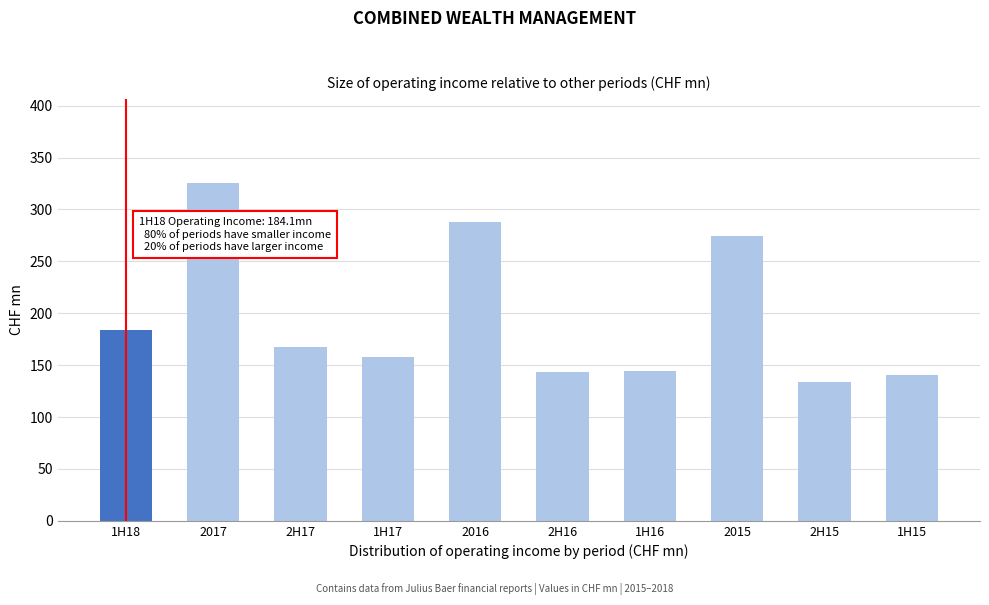

What is the value of the 4th bar from the left?

157.9